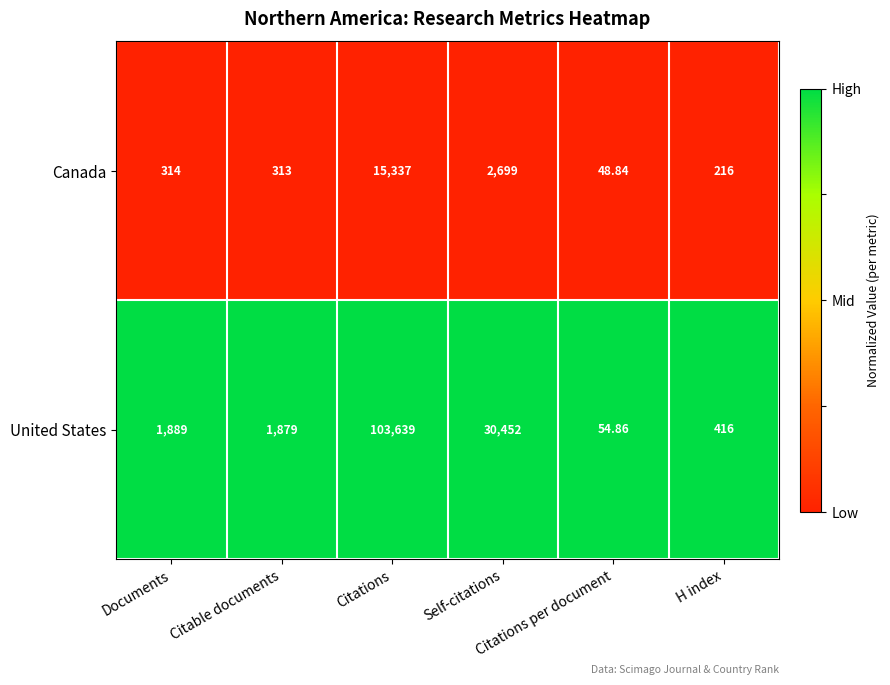

At which category is the sum across all series the highest?

Citations